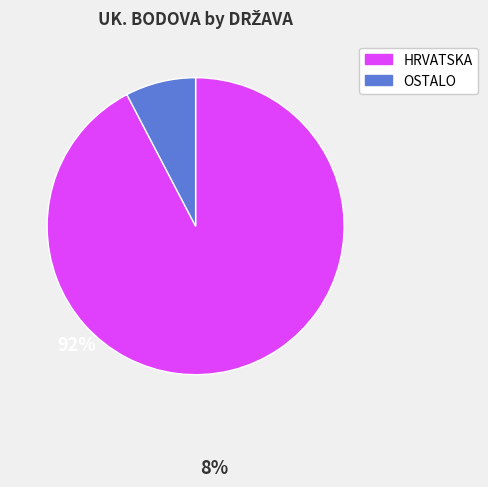

Is there a majority slice in this chart?

Yes